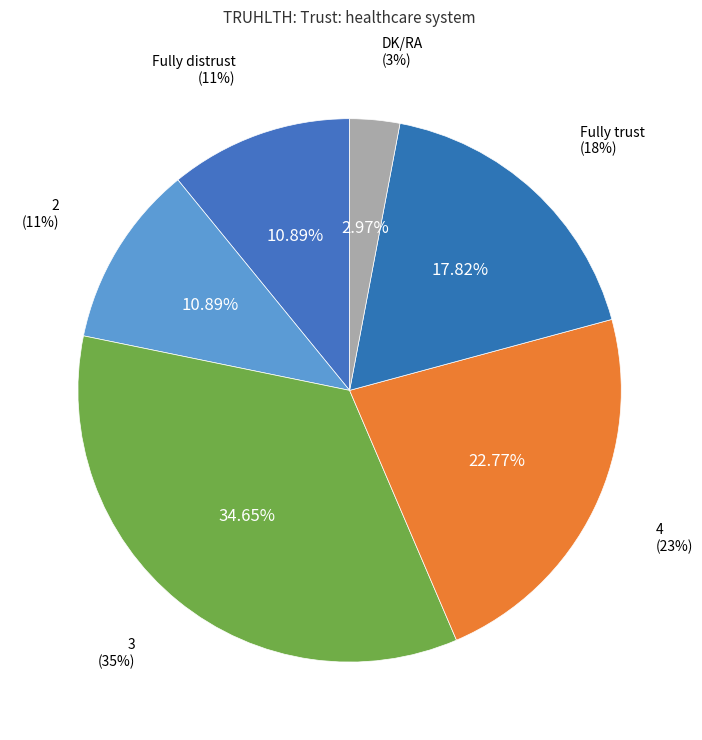

Rank the categories by value from lowest to highest.

DK/RA, Fully distrust, 2, Fully trust, 4, 3